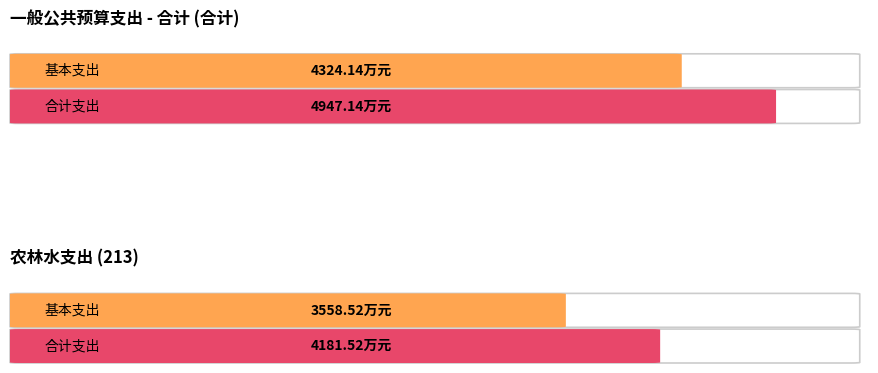

Is it true that Maximum utilization equals 4181.5 at 合计?

True